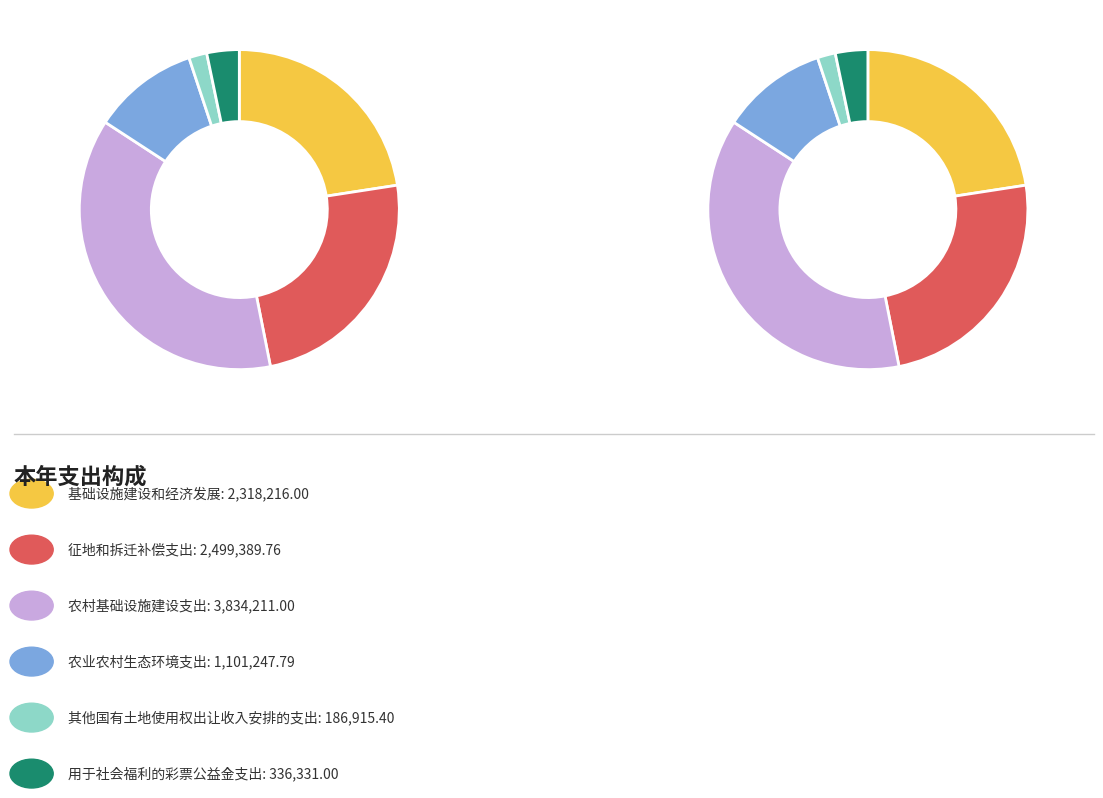

Do 农业农村生态环境支出 and 农村基础设施建设支出 together represent more than half of the pie?

No